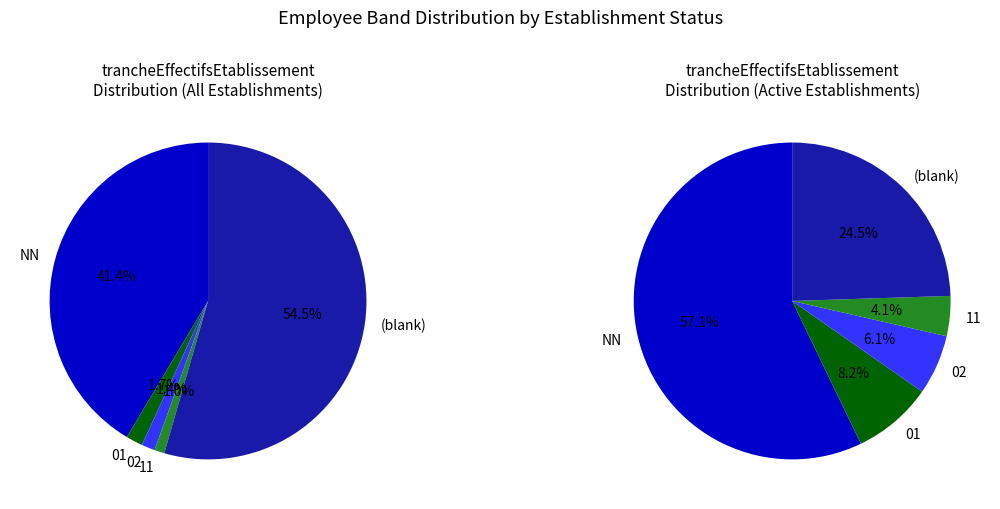

To the nearest percent, what portion does 11 represent?

1%